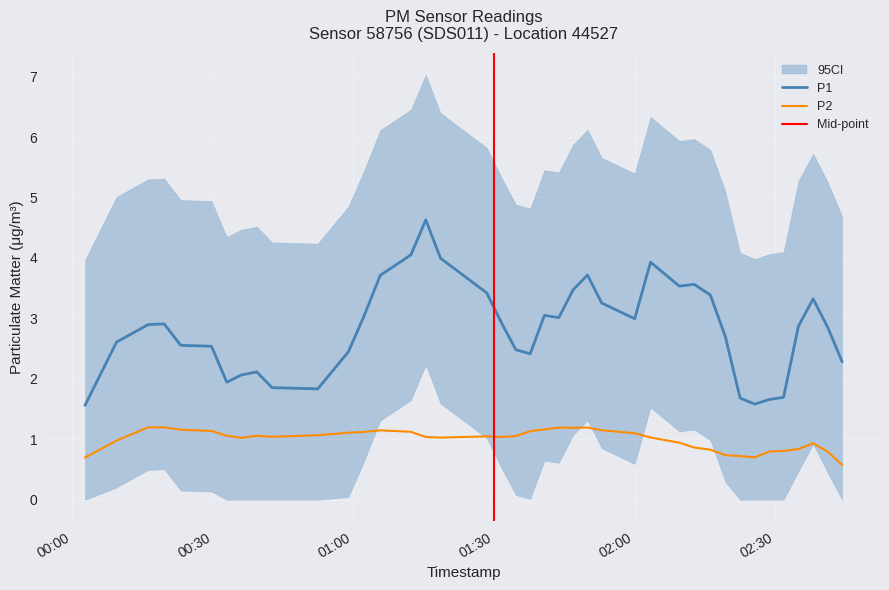

What is the smallest value displayed?

0.6